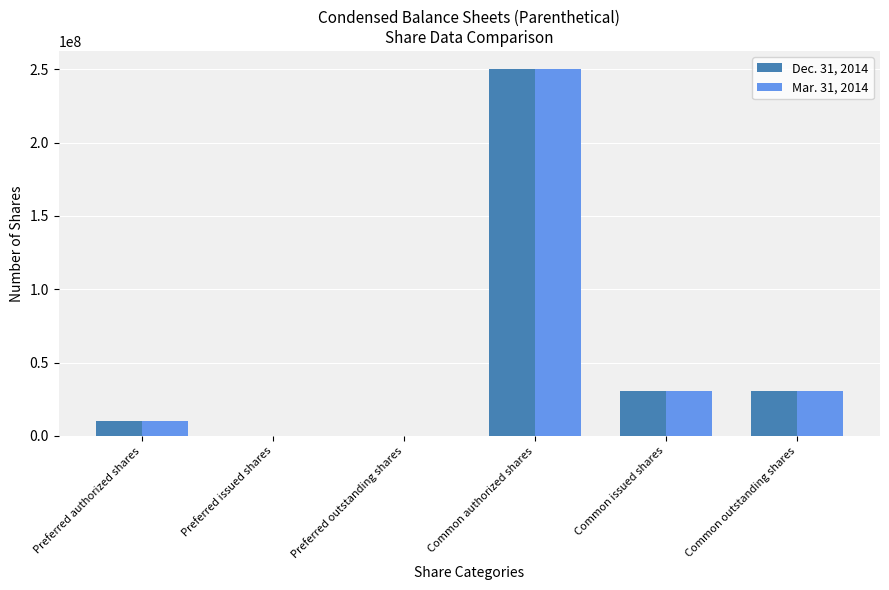

At which category is the sum across all series the highest?

Common authorized shares